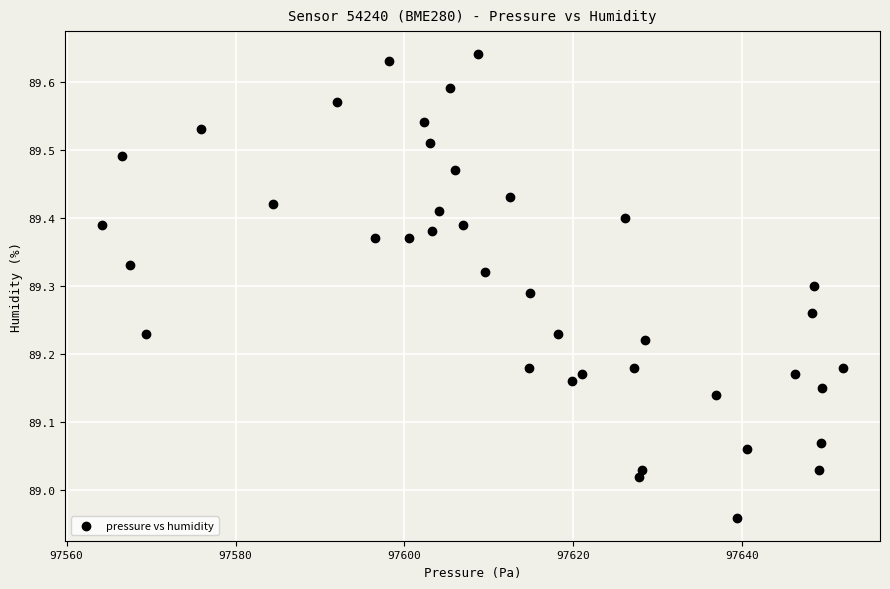

What is the range of X values (max minus min)?

87.7